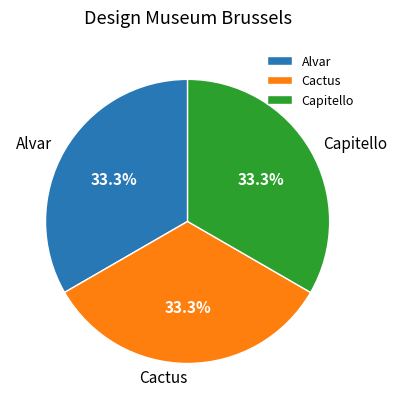

The Cactus slice represents 33% of the pie. True or false?

True